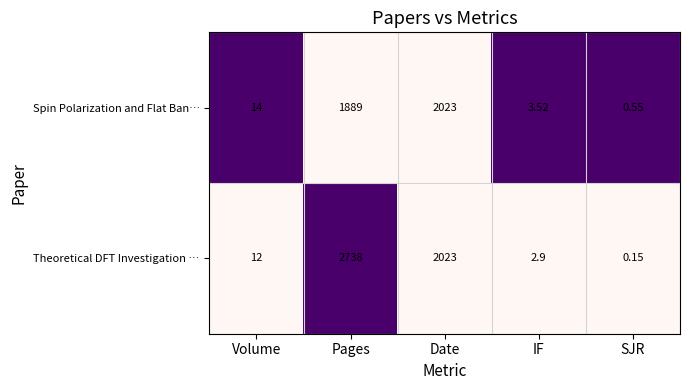

Which series has the largest total across all categories?

Theoretical DFT Investigation …